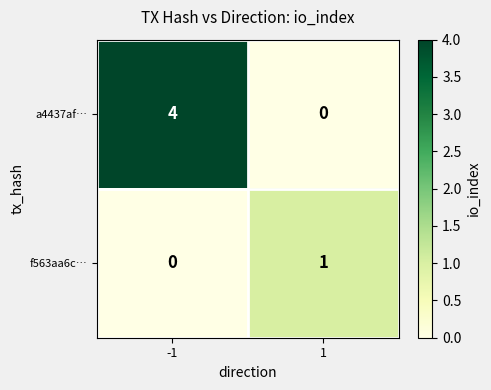

Reading left to right, list all the values displayed in this chart.

a4437af…: -1=4	1=0
f563aa6c…: -1=0	1=1